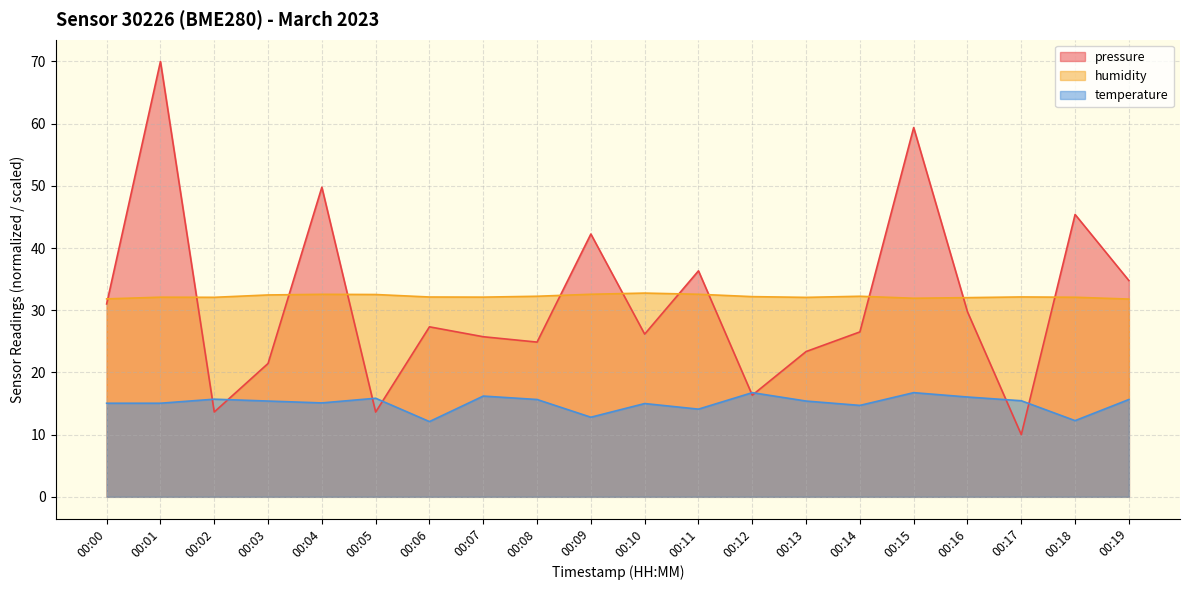

True or false: temperature has more than 0 interior local peaks.

True